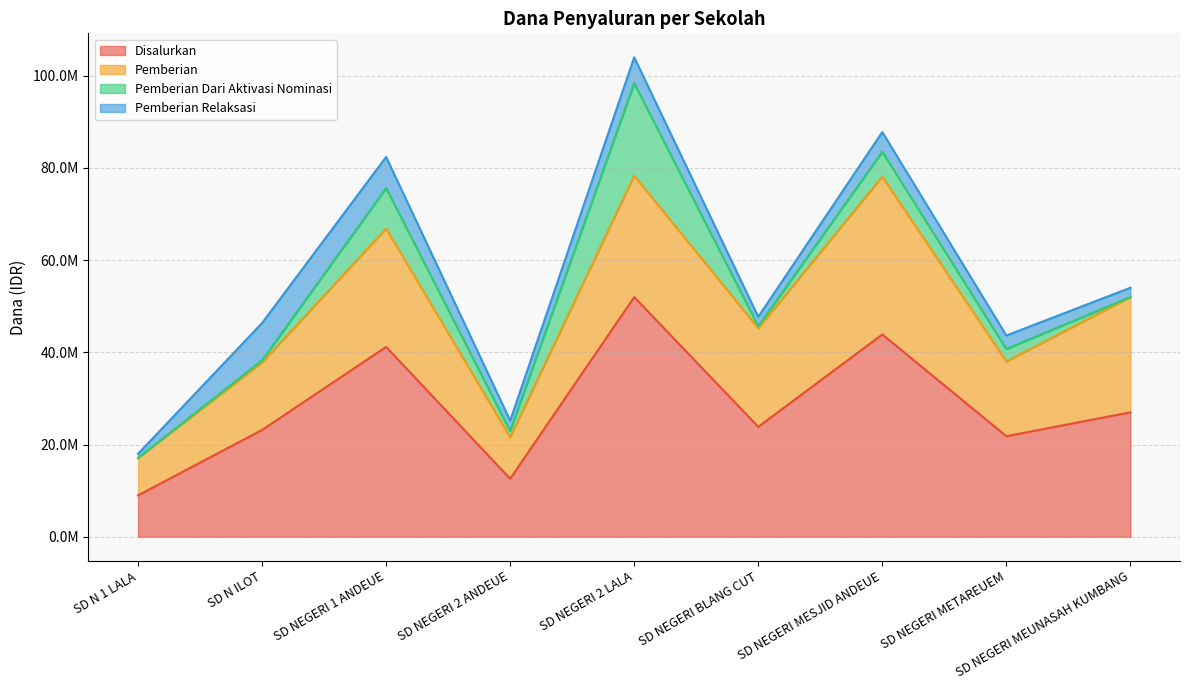

Which has a higher value, SD NEGERI METAREUEM or SD N ILOT?

SD N ILOT